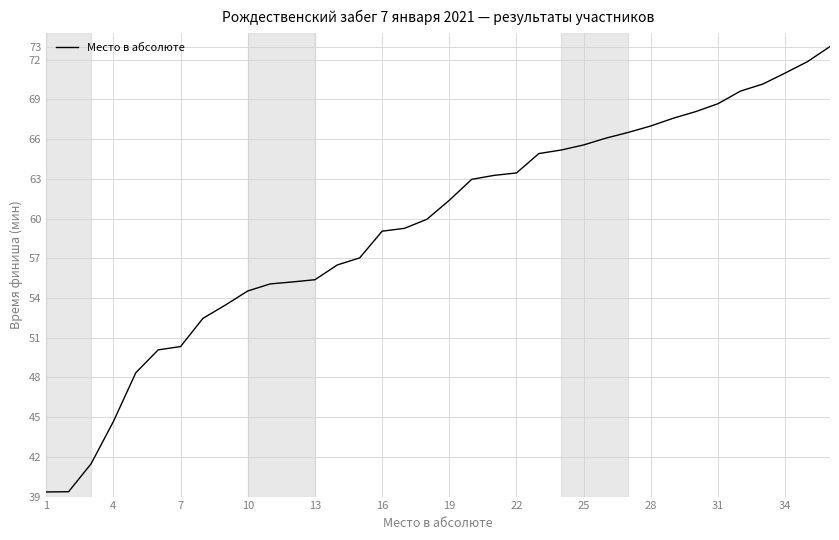

What is the minimum value shown in the chart?

39.4